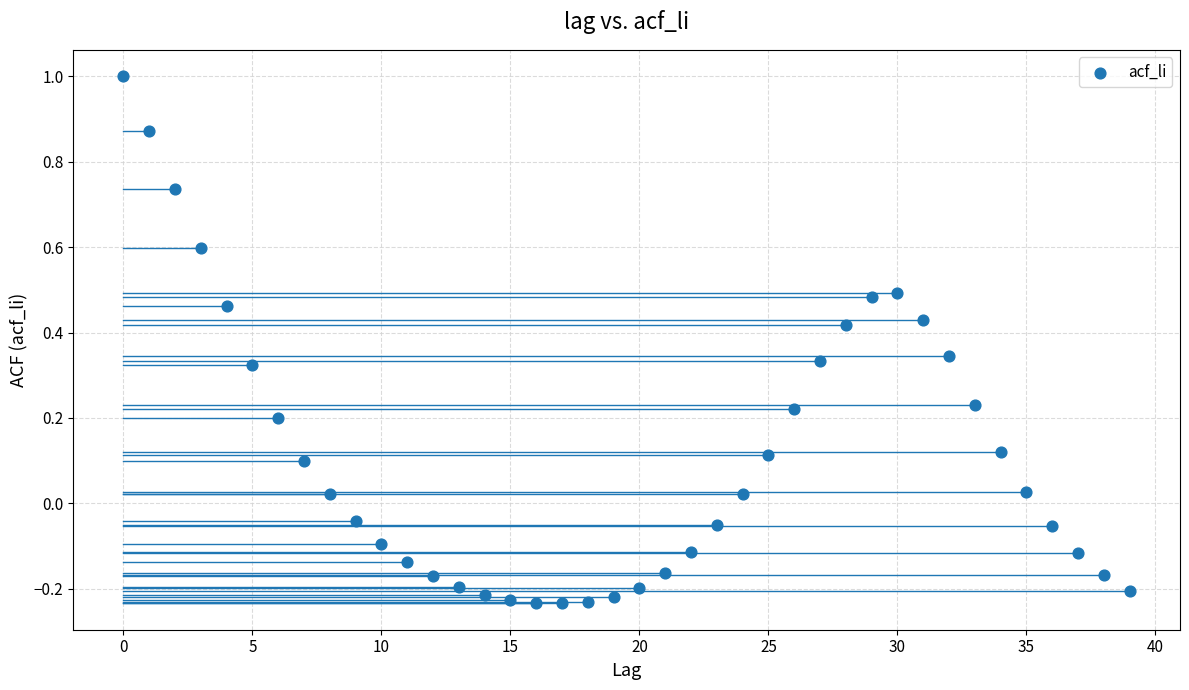

What is the range of Y values (max minus min)?

1.2